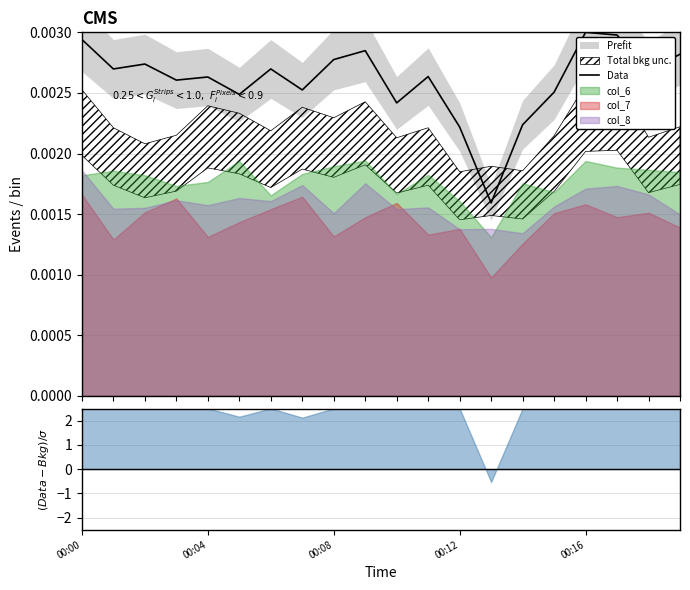

How many points are lower than both their immediate neighbors (excluding endpoints)?

7